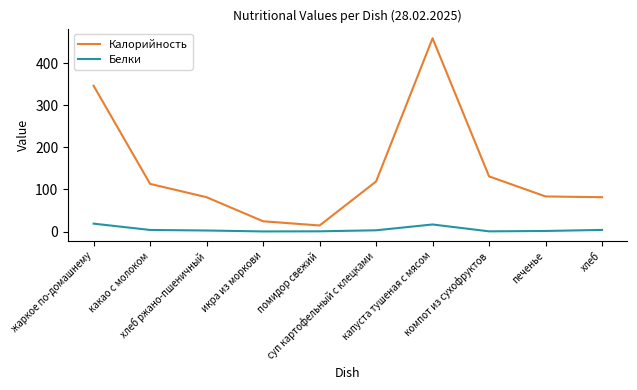

Is the value of Белки at икра из моркови greater than the value of Калорийность at капуста тушеная с мясом?

No